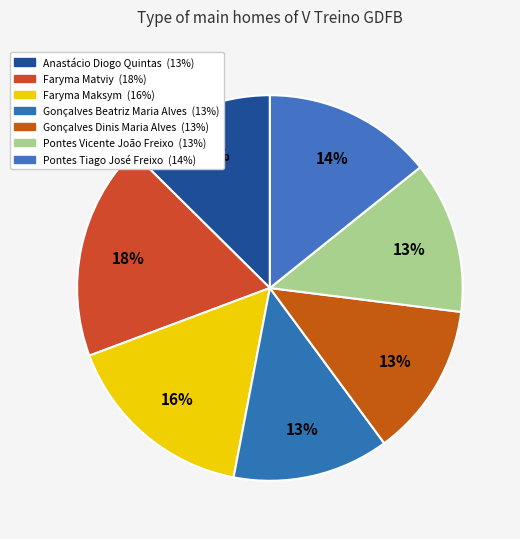

To the nearest percent, what percentage of the pie is Faryma Matviy?

18%